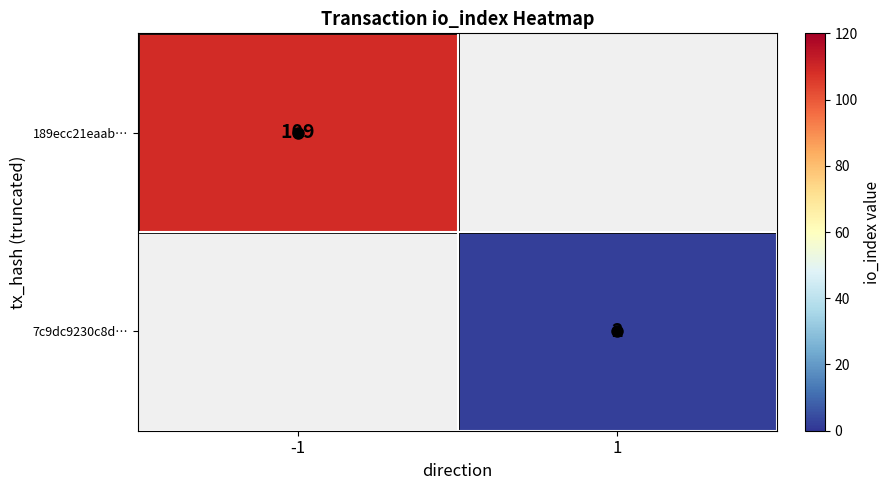

Is it true that 189ecc21eaab… equals 109 at -1?

True